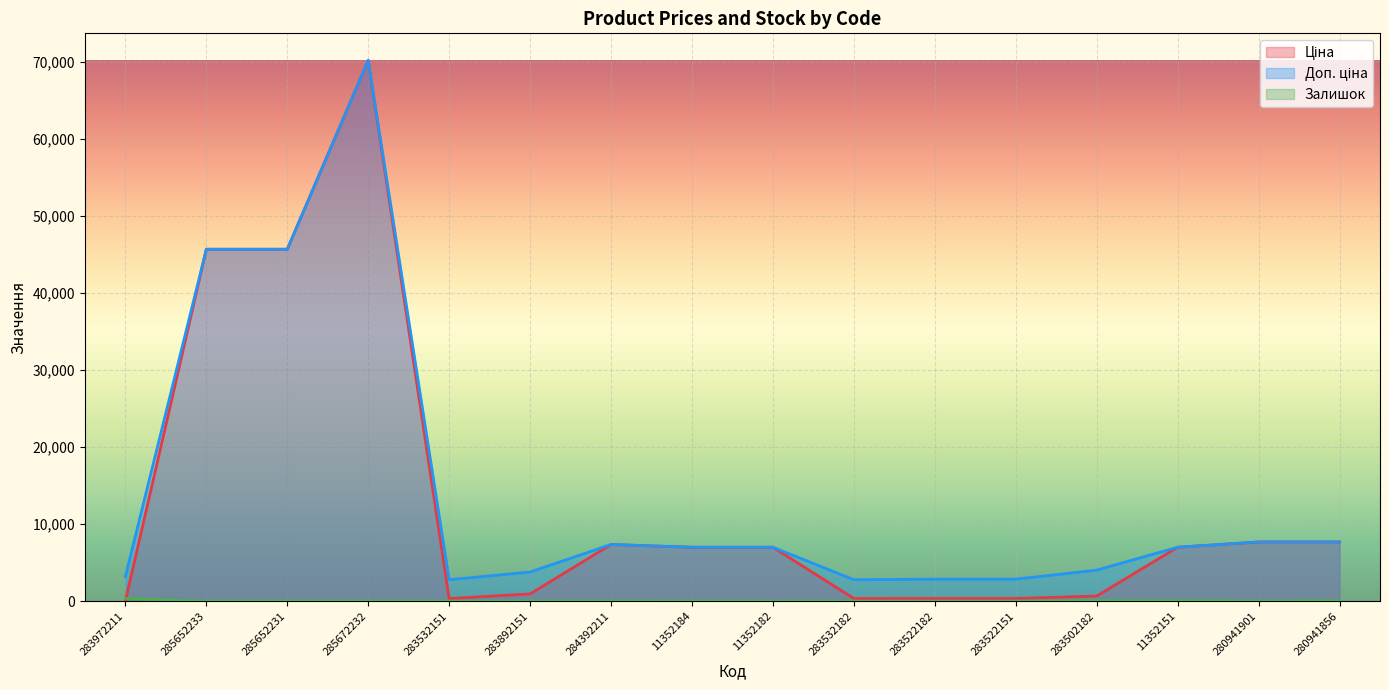

True or false: Доп. ціна and Залишок cross at least once.

False